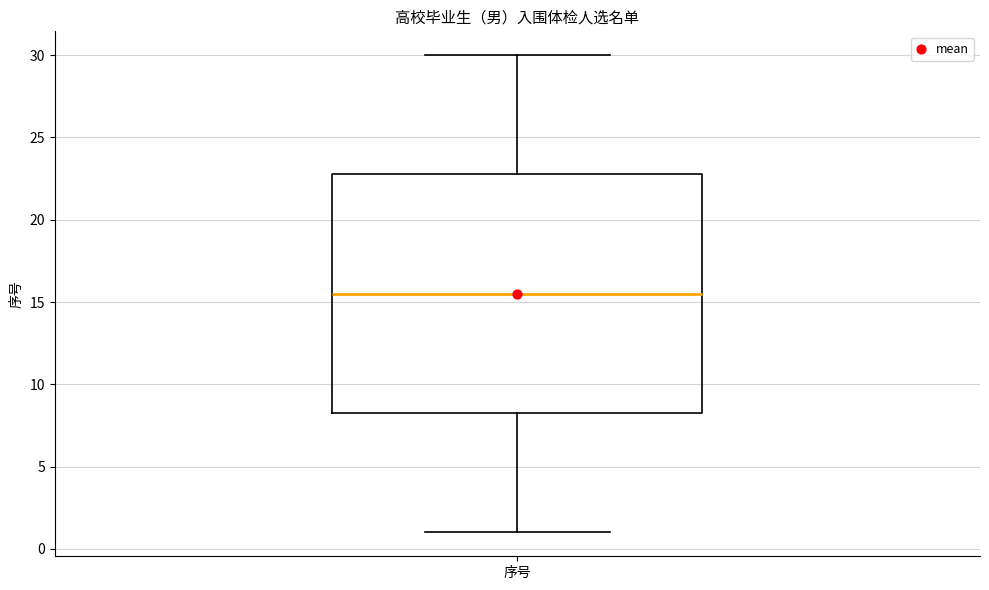

Where does the upper whisker of the box for 序号 end on the y-axis? The values are not printed on the chart, so give them approximately, as read against the axis.

30.0